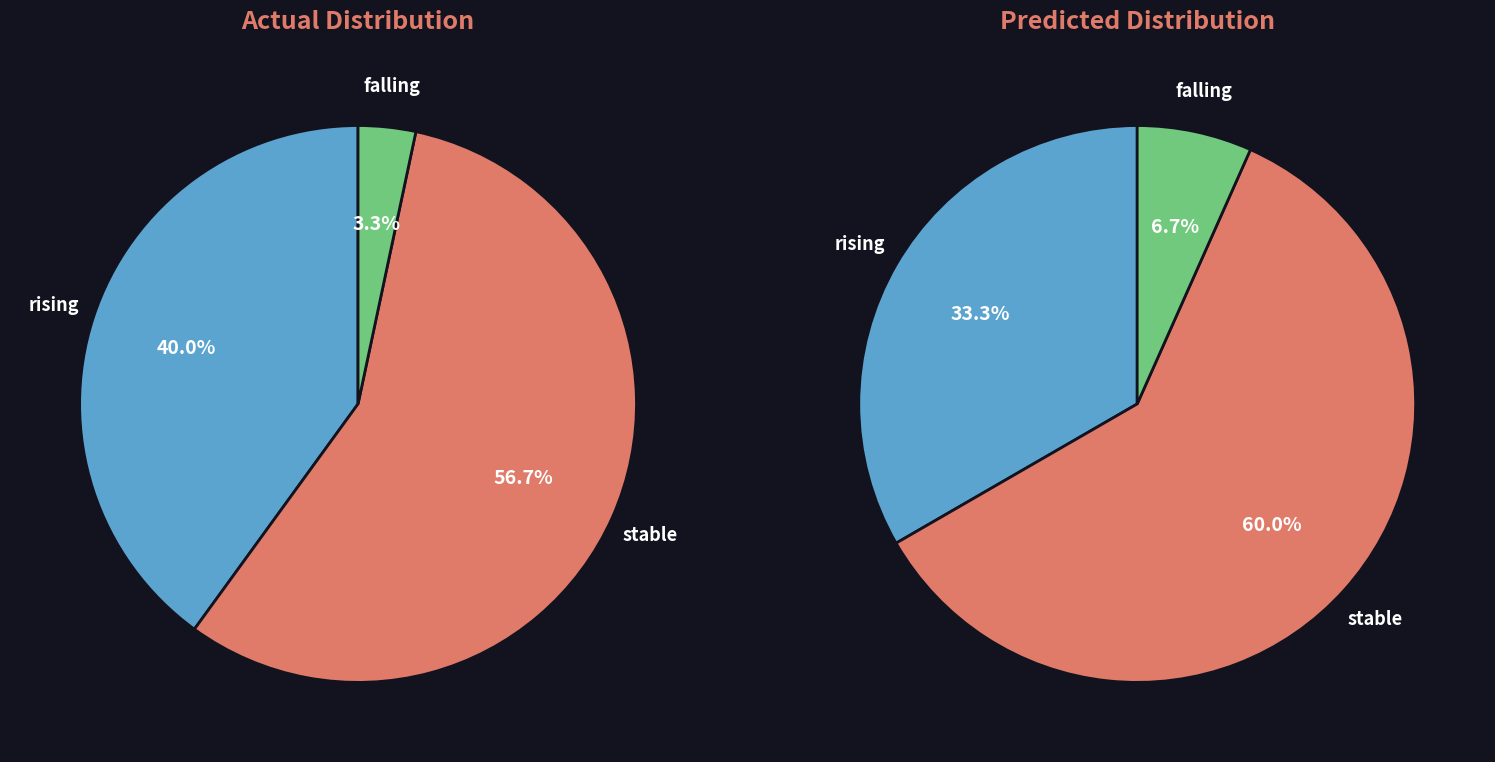

Which category has the smallest portion of the pie?

falling